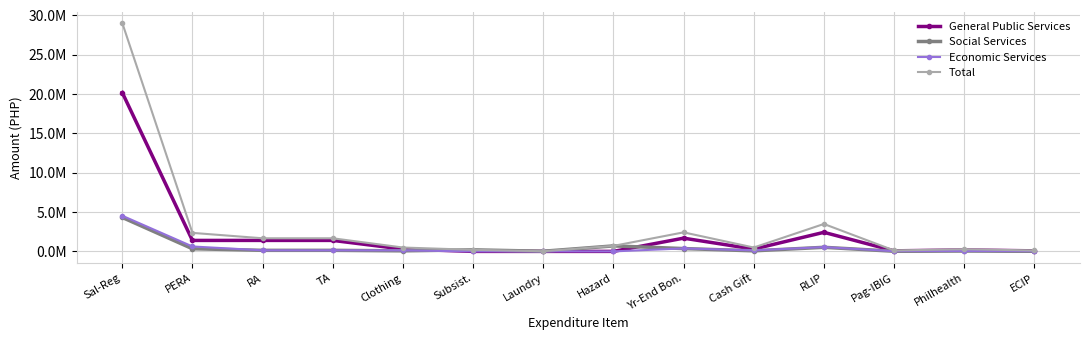

What is the sum of the General Public Services values at Yr-End Bon. and Clothing?

1971593